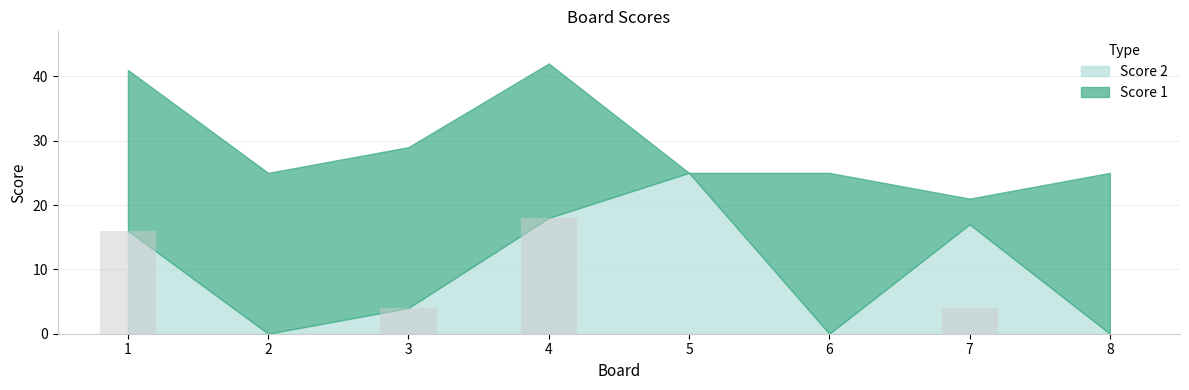

What value does the data have at 3?

4